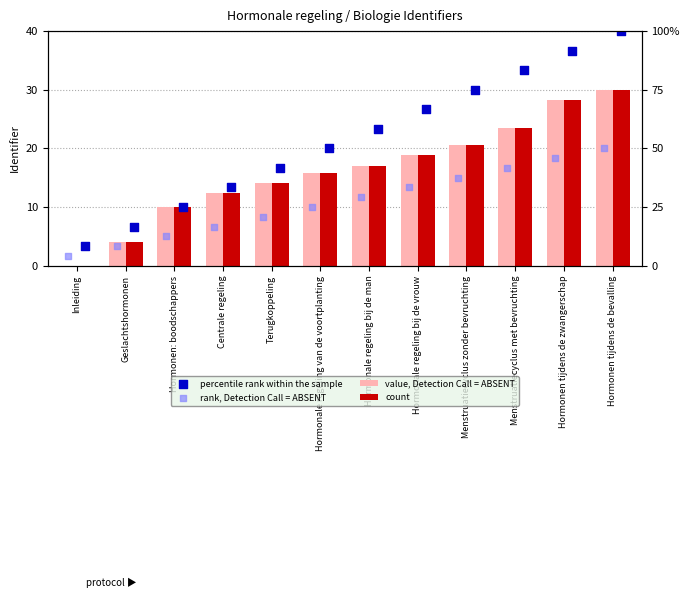

At which category is the sum across all series the highest?

Hormonen tijdens de bevalling